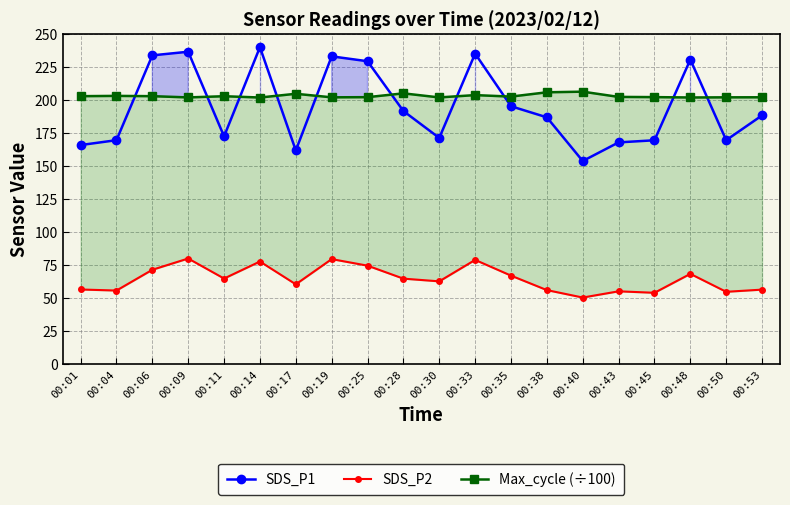

How many interior local peaks does the Max_cycle (÷100) series have?

6